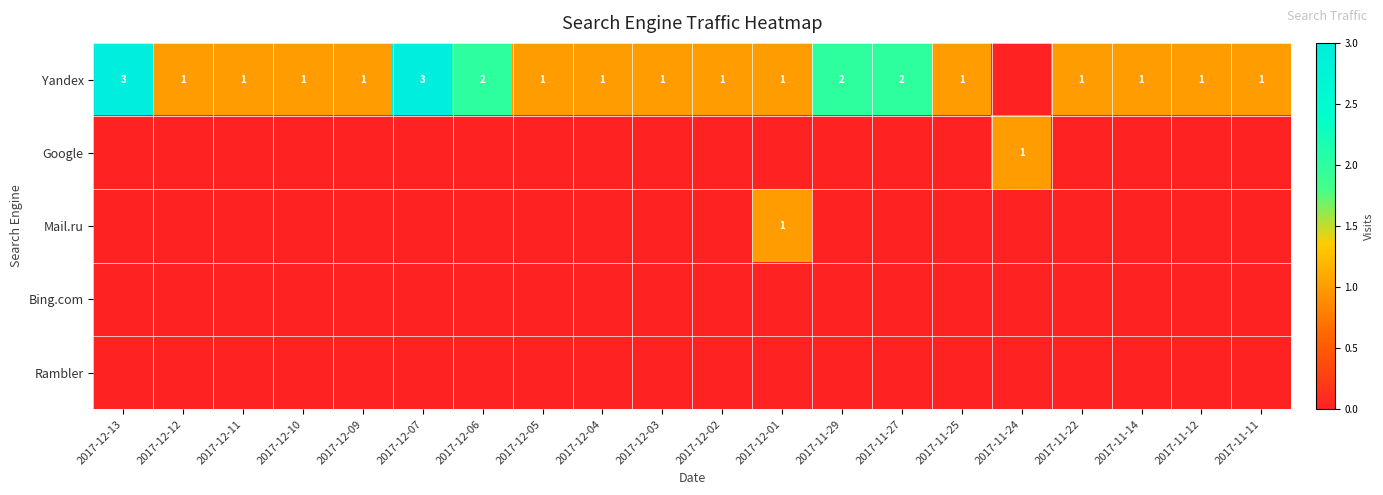

True or false: Yandex has a value of 2 at 2017-12-10.

False